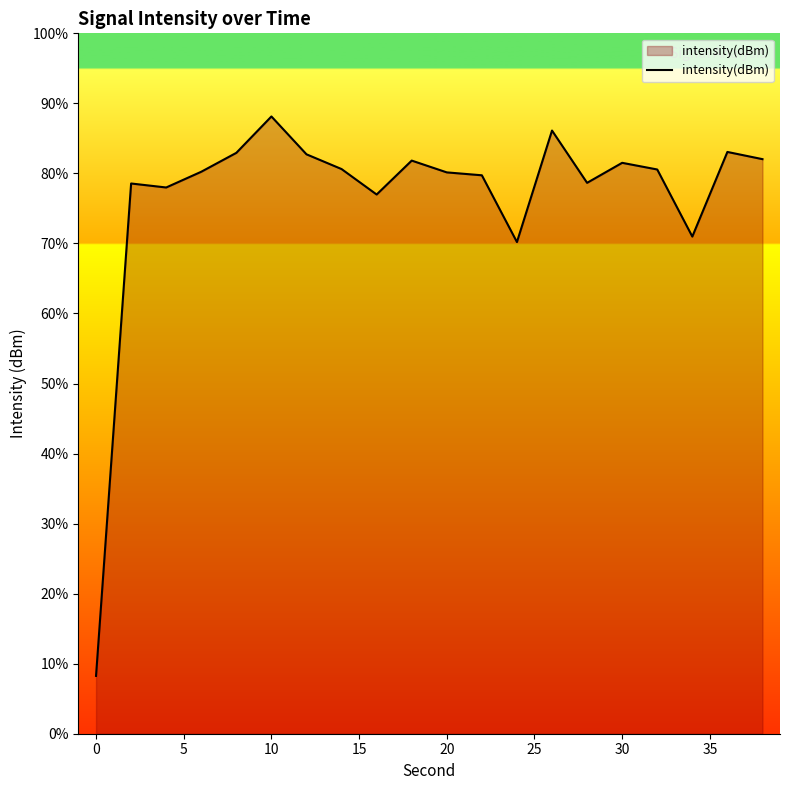

How many data points are less than -125?

12